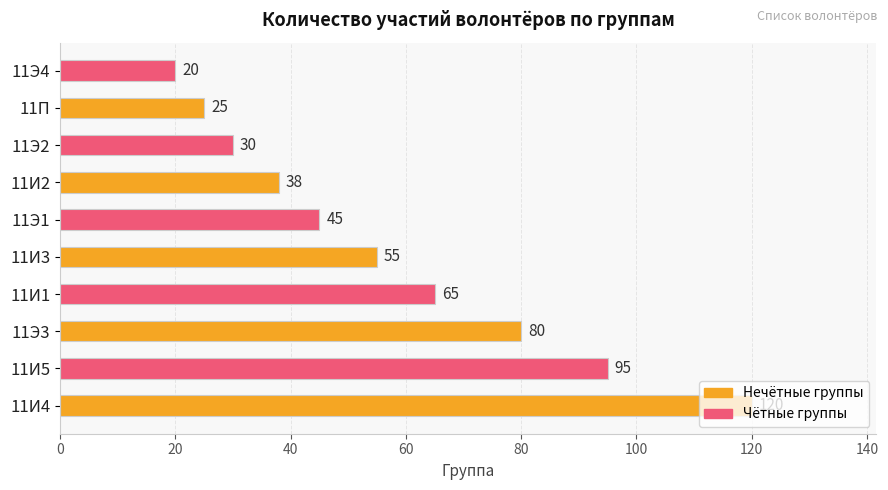

What is the difference between the values at 11И2 and 11И4?

82